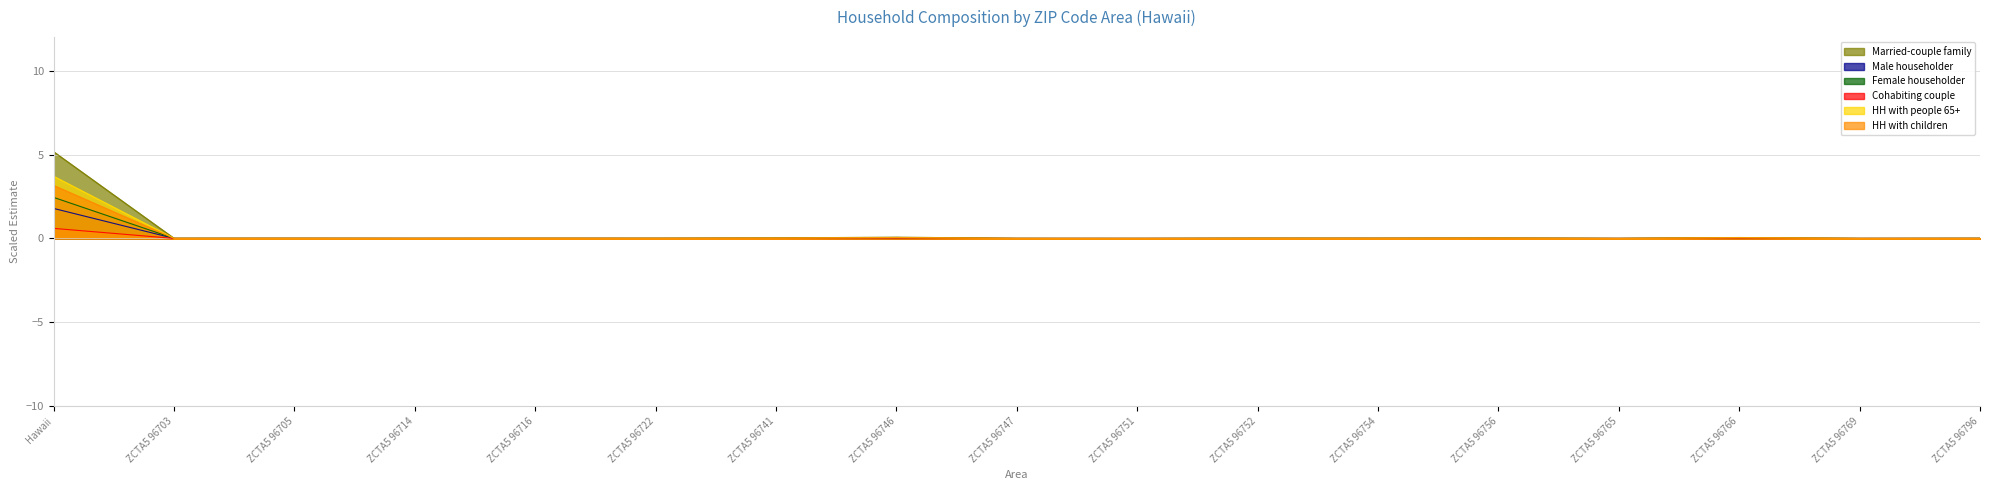

Which category has the lowest value in the Male householder series?

ZCTA5 96769